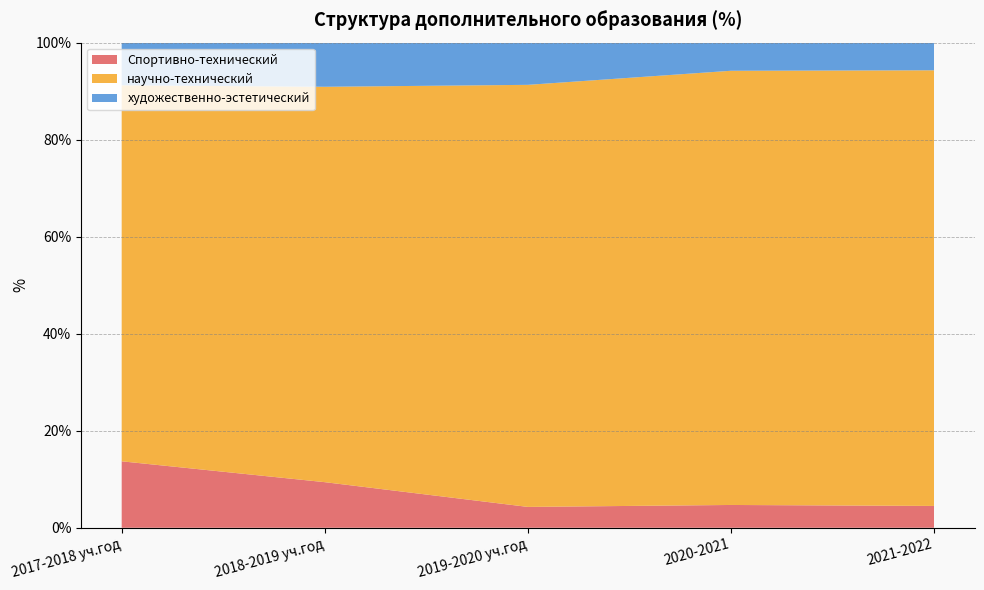

Reading left to right, list all the values displayed in this chart.

Спортивно-технический: 2017-2018 уч.год=13.7	2018-2019 уч.год=9.4	2019-2020 уч.год=4.3	2020-2021=4.7	2021-2022=4.5
научно-технический: 2017-2018 уч.год=77.5	2018-2019 уч.год=81.5	2019-2020 уч.год=87.0	2020-2021=89.5	2021-2022=89.8
художественно-эстетический: 2017-2018 уч.год=8.8	2018-2019 уч.год=9.1	2019-2020 уч.год=8.7	2020-2021=5.8	2021-2022=5.7